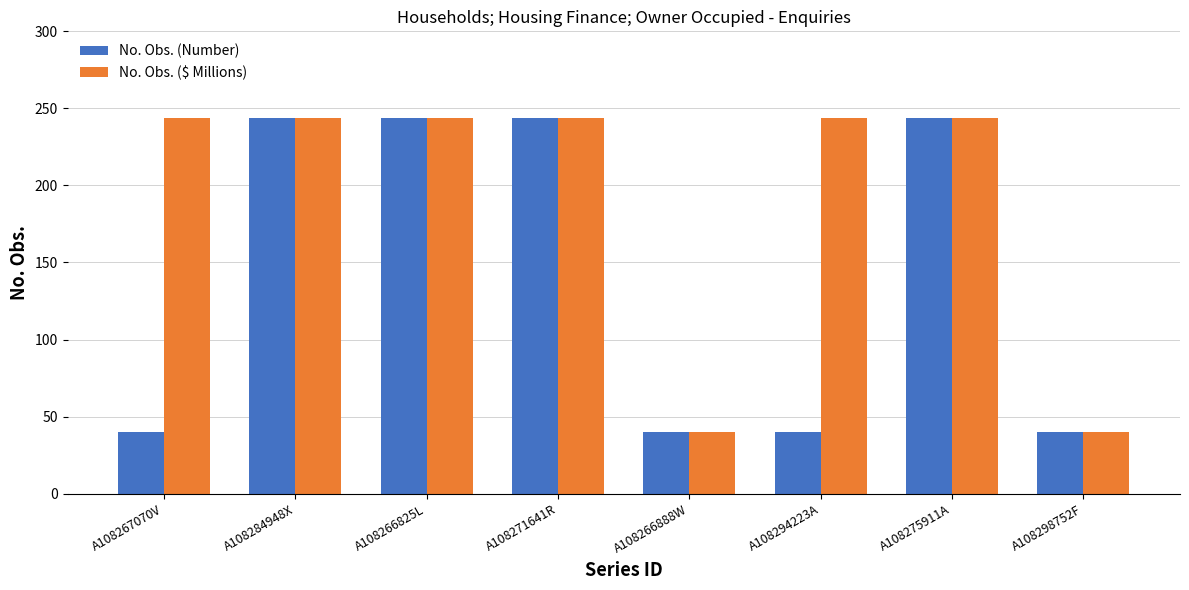

The No. Obs. ($ Millions) series shows 61 at A108284948X. True or false?

False